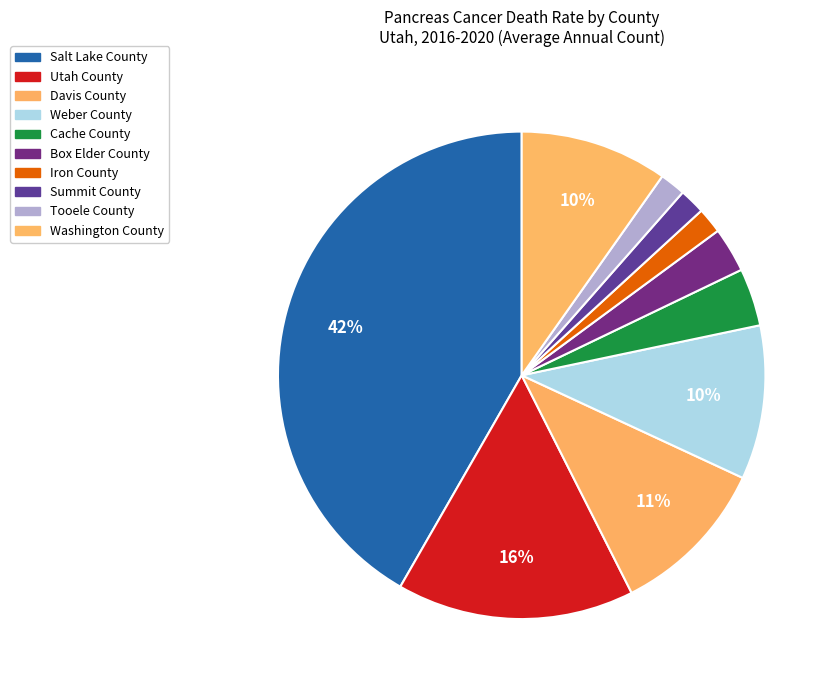

To the nearest percent, what portion does Salt Lake County represent?

42%